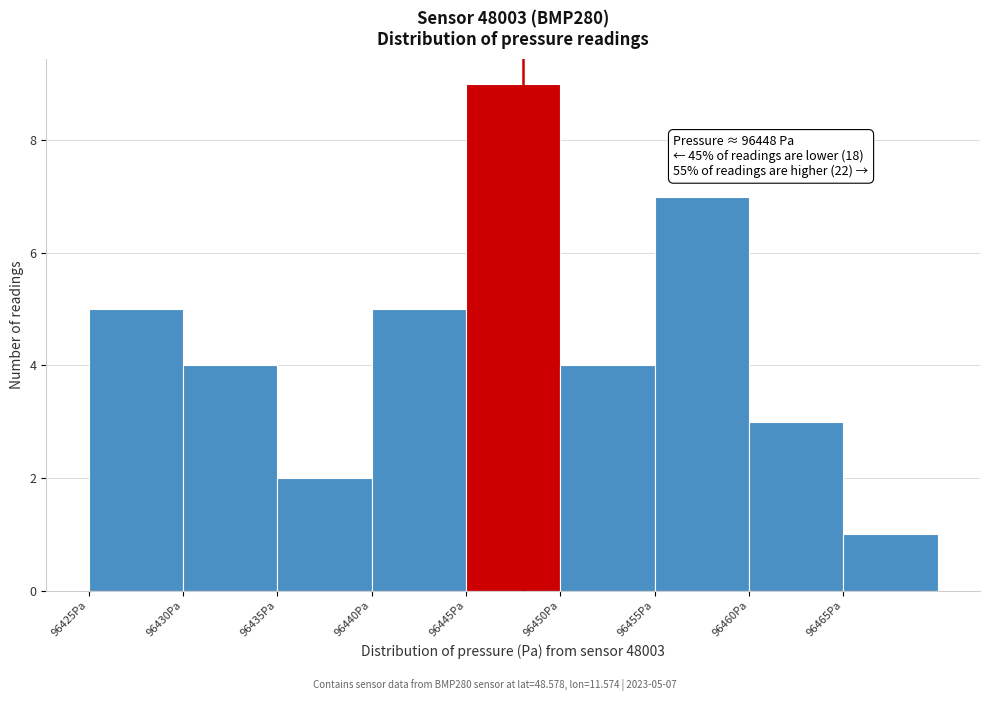

Which range on the x-axis has the tallest bar?

96445 to 96450